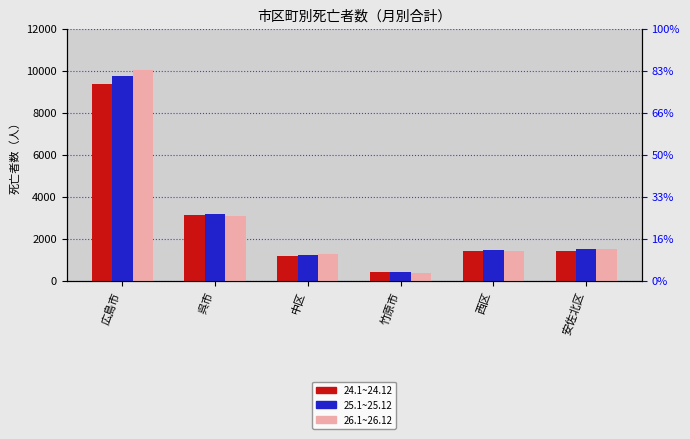

Which series has the largest total across all categories?

26.1~26.12